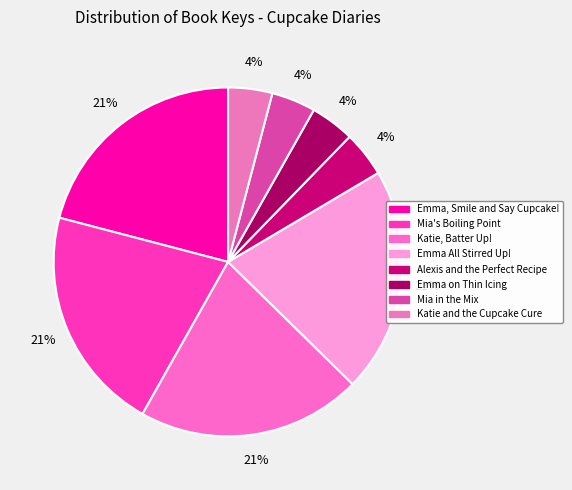

Is it true that Mia's Boiling Point is 21% of the pie?

True